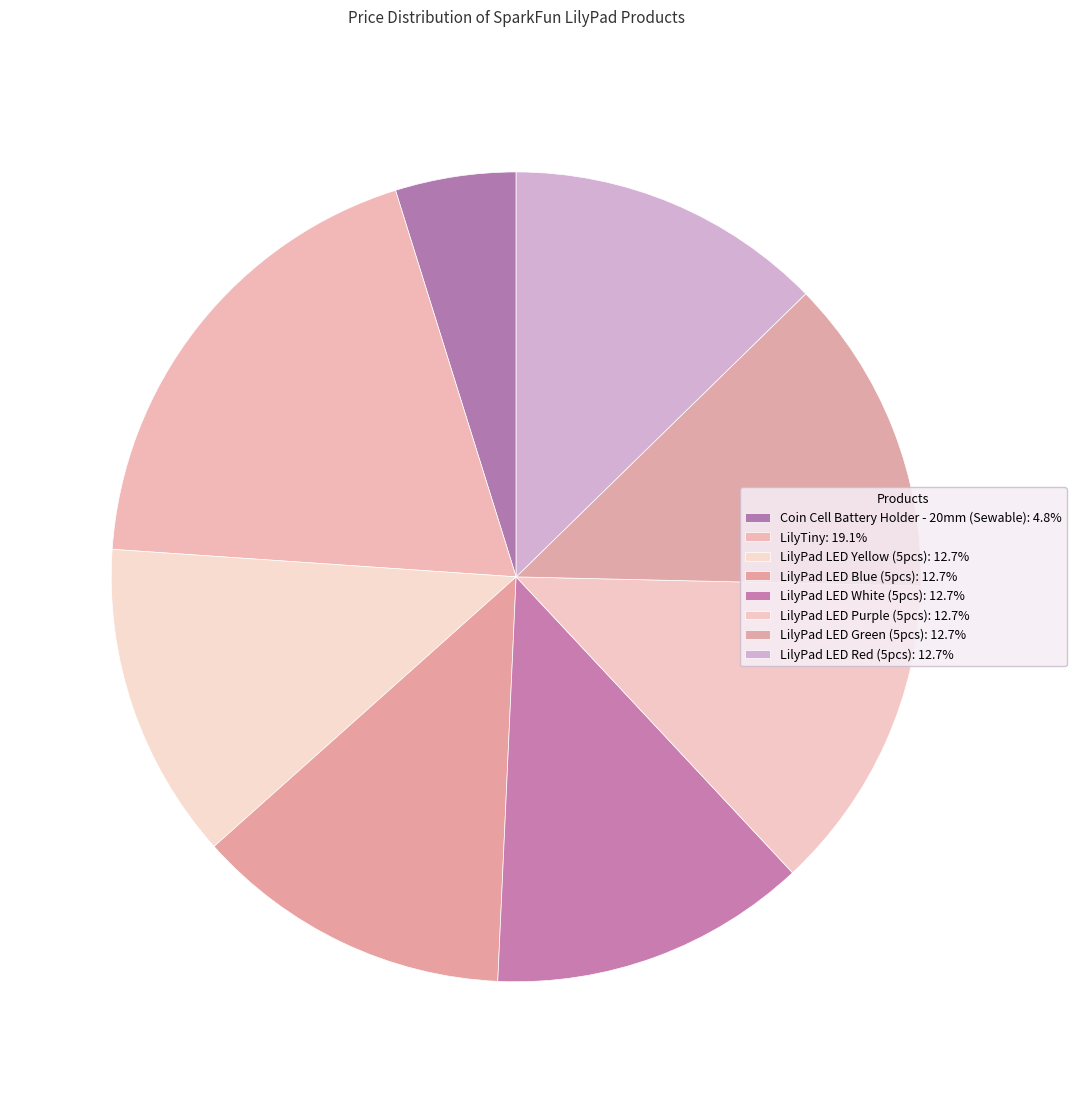

How many segments does this pie chart have?

8